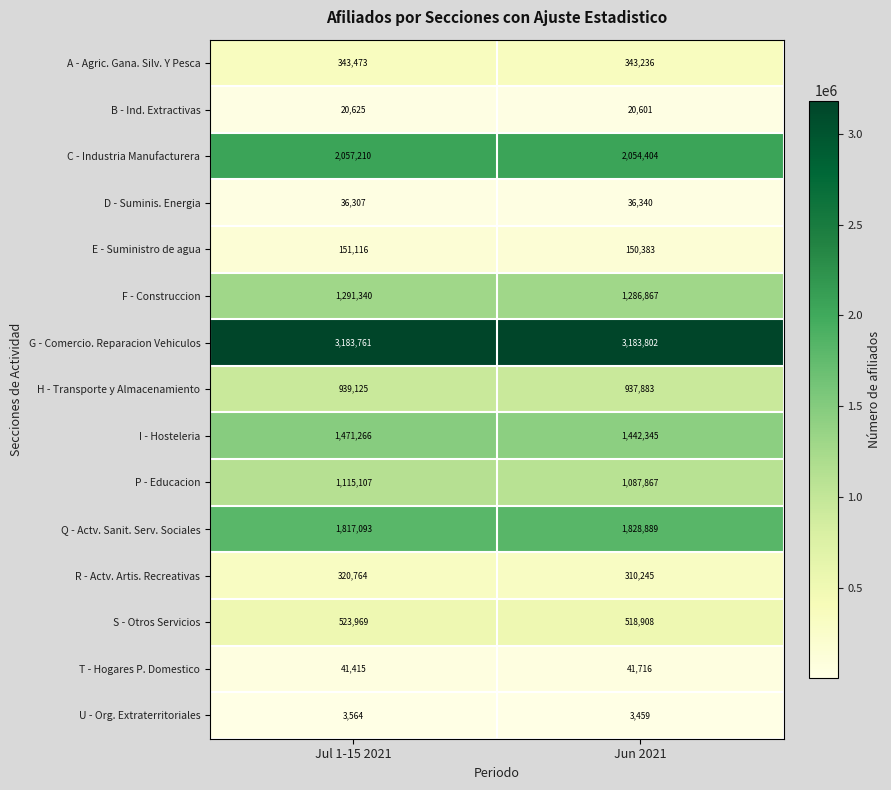

At which category does the chart reach its minimum across all series?

Jun 2021